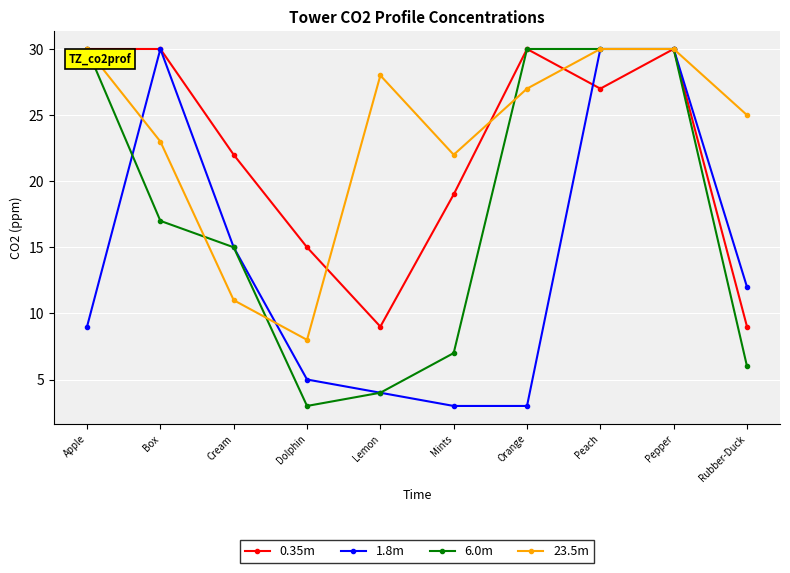

What is the maximum value for 0.35m?

30